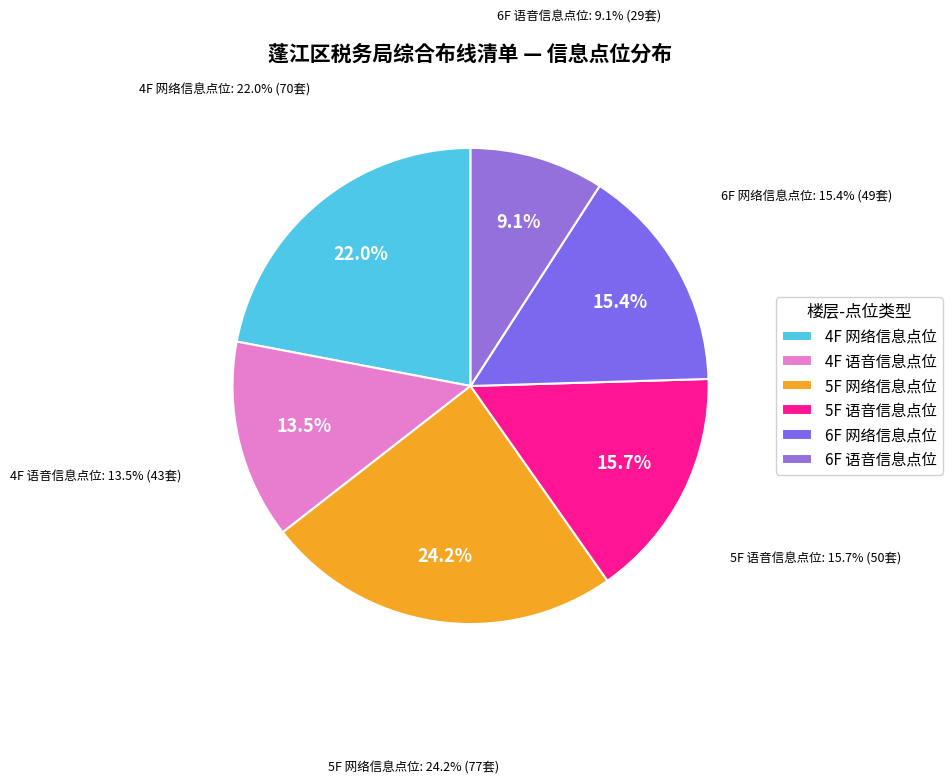

What percentage is NOT represented by 5F 语音信息点位?

84.3%